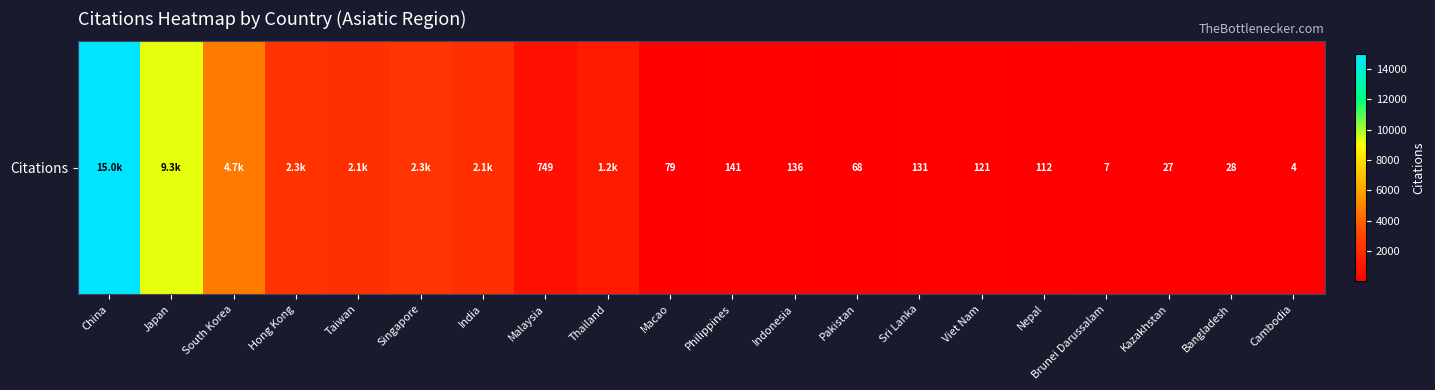

Where is the data nearest to the value 7489?

Japan